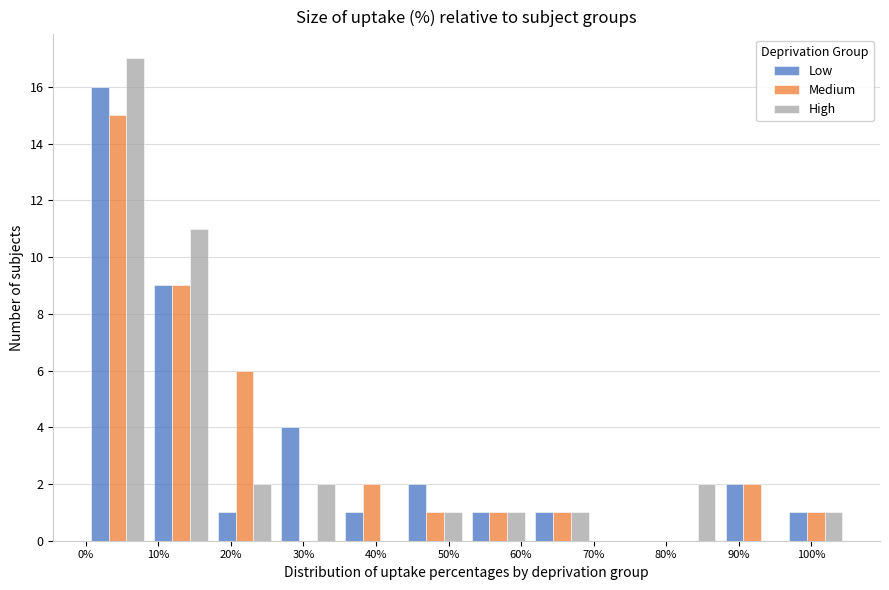

Reading left to right, list every range on the x-axis with the height of the bar of each series over it. Neither the bar edges nor the heights are printed on the chart, so give them approximately, as read against the axes.

0 to 9: Low=16	Medium=15	High=17
9 to 18: Low=9	Medium=9	High=11
18 to 26: Low=1	Medium=6	High=2
26 to 35: Low=4	Medium=0	High=2
35 to 44: Low=1	Medium=2	High=0
44 to 53: Low=2	Medium=1	High=1
53 to 61: Low=1	Medium=1	High=1
61 to 70: Low=1	Medium=1	High=1
70 to 79: Low=0	Medium=0	High=0
79 to 88: Low=0	Medium=0	High=2
88 to 96: Low=2	Medium=2	High=0
96 to 105: Low=1	Medium=1	High=1